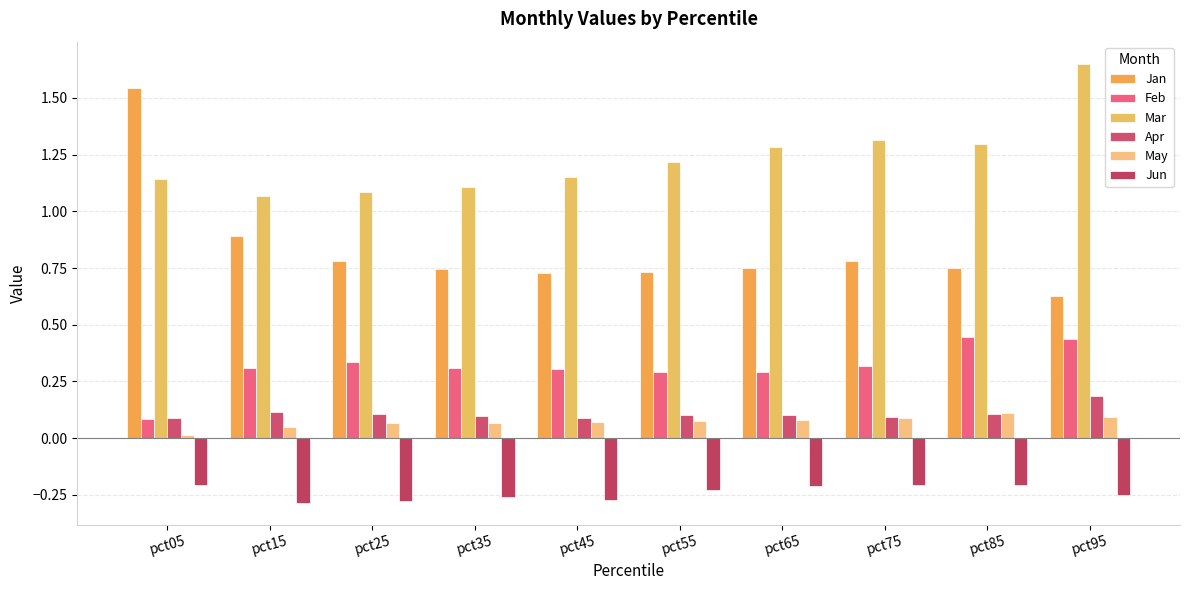

What is the difference between the highest and lowest values at pct65?

1.5